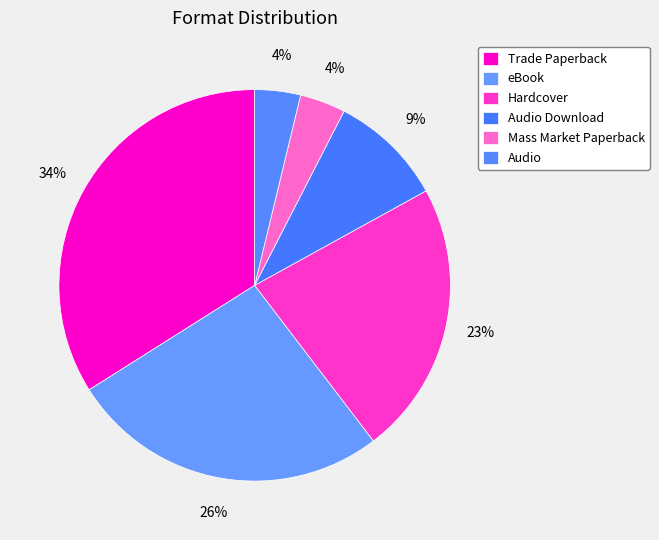

To the nearest percent, what portion does Hardcover represent?

23%